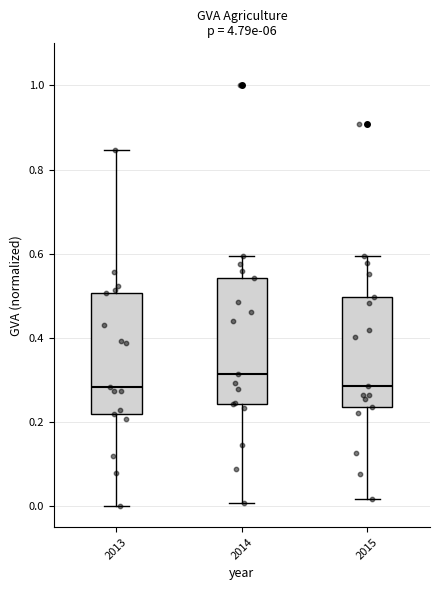

Reading left to right, read every box against the y-axis: the position of its median line, the range the box covers, and the ends of its whiskers. The values are not printed on the chart, so give them approximately, as read against the axis.

2013: median 0.28, box 0.22 to 0.50, whiskers 0.00 to 0.84
2014: median 0.32, box 0.24 to 0.54, whiskers 0.00 to 0.60
2015: median 0.28, box 0.24 to 0.50, whiskers 0.02 to 0.60